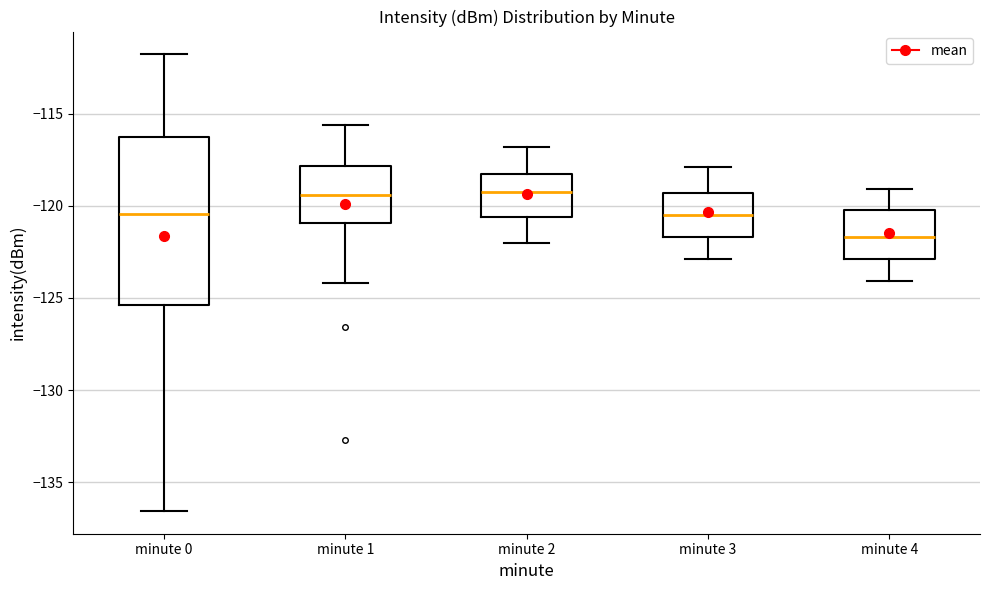

Comparing the boxes themselves (not the whiskers), which one is the tallest?

minute 0